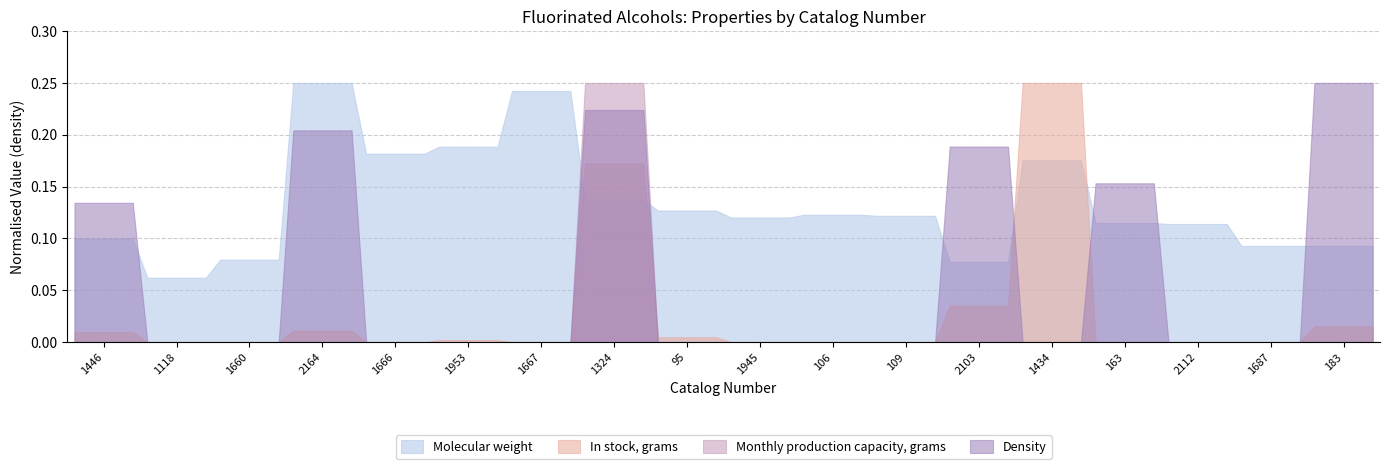

Which series has the largest total across all categories?

Molecular weight